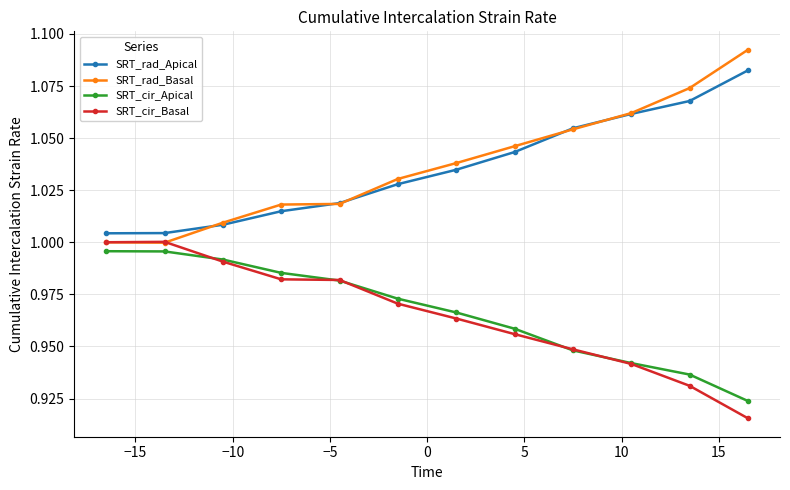

How many lines are shown in the chart?

4